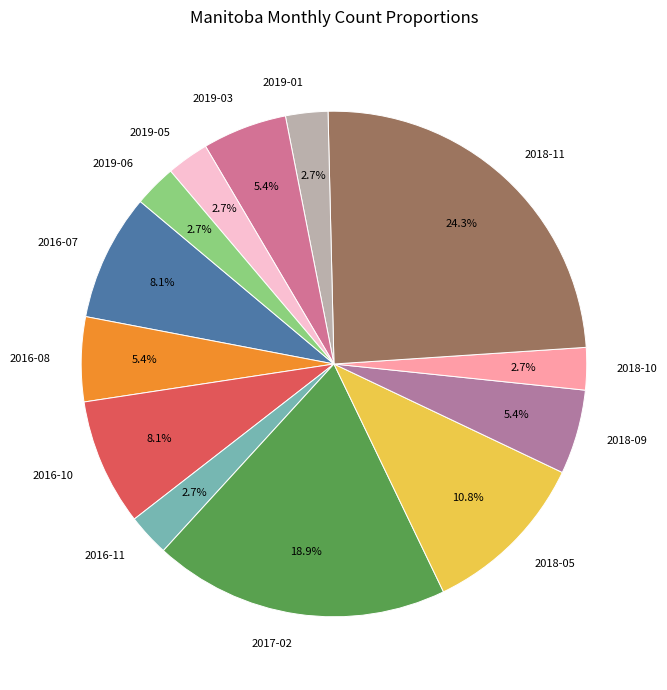

Approximately how many times larger is the value at 2019-06 compared to 2016-10?

0.3